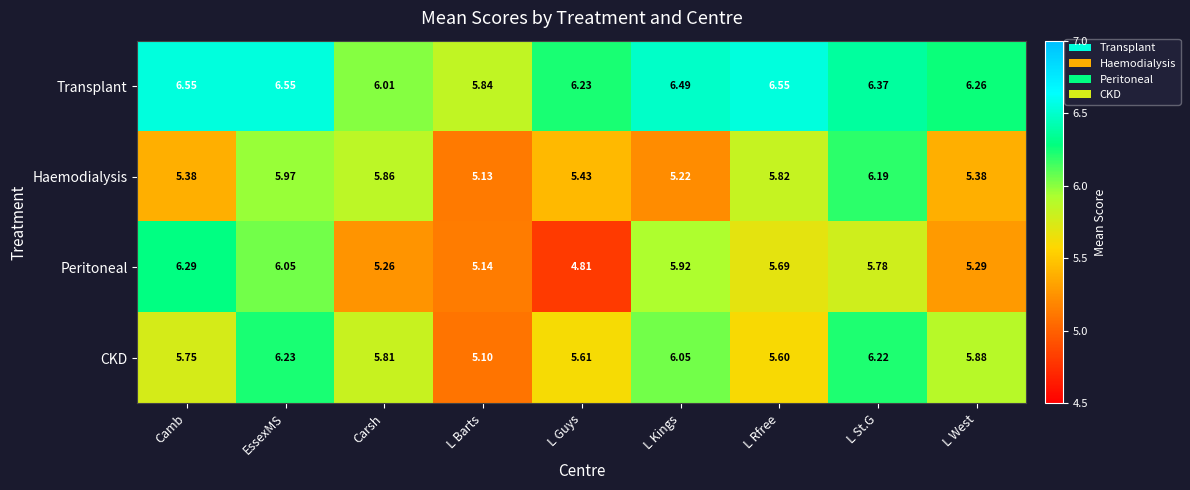

At EssexMS, list the series in order from smallest to largest.

Haemodialysis, Peritoneal, CKD, Transplant